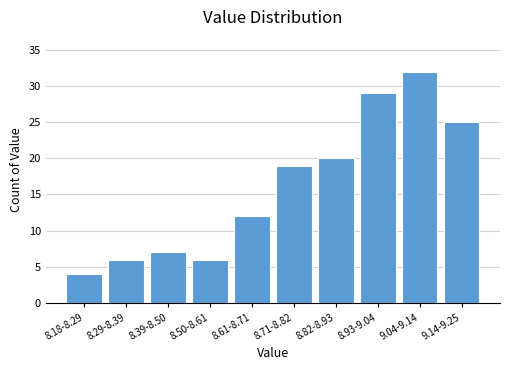

Reading left to right, transcribe all the data shown in this chart.

8.18-8.29=4	8.29-8.39=6	8.39-8.50=7	8.50-8.61=6	8.61-8.71=12	8.71-8.82=19	8.82-8.93=20	8.93-9.04=29	9.04-9.14=32	9.14-9.25=25